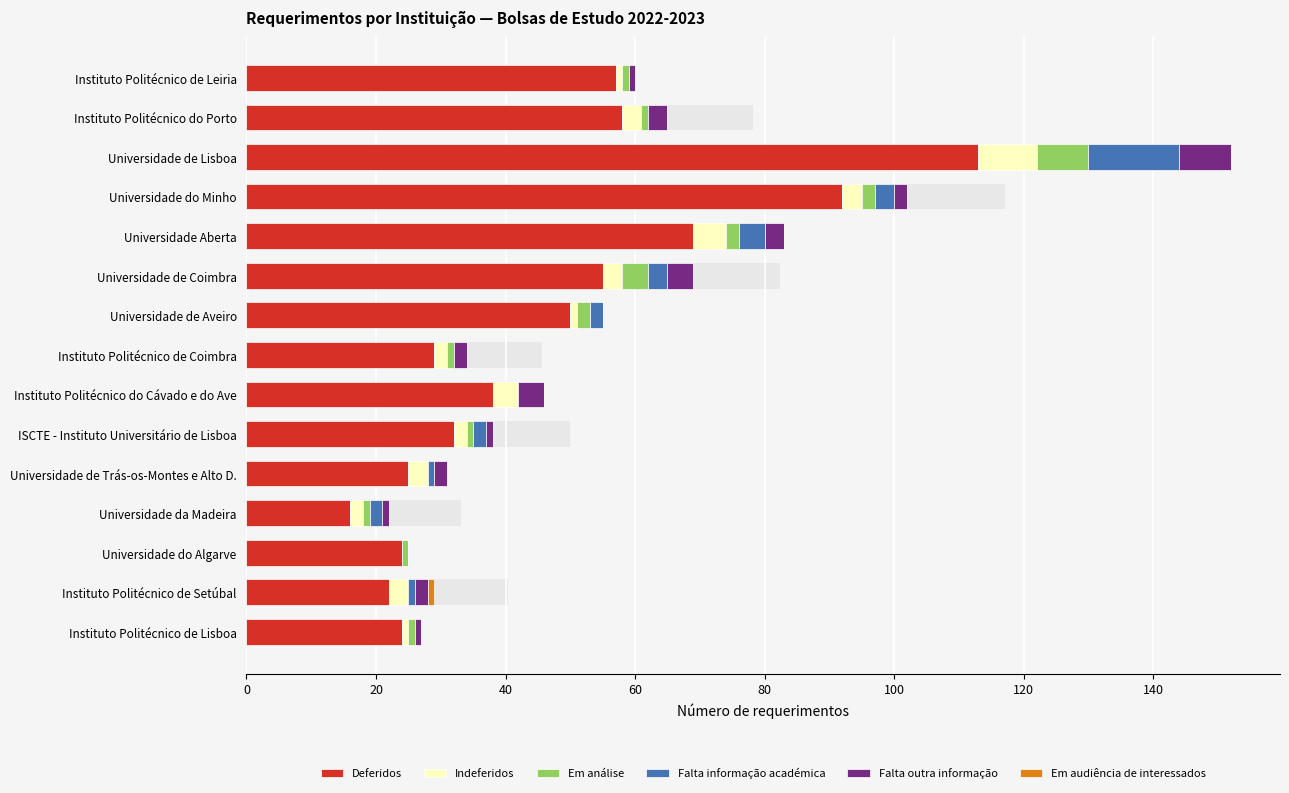

How many bars are there in total?

90